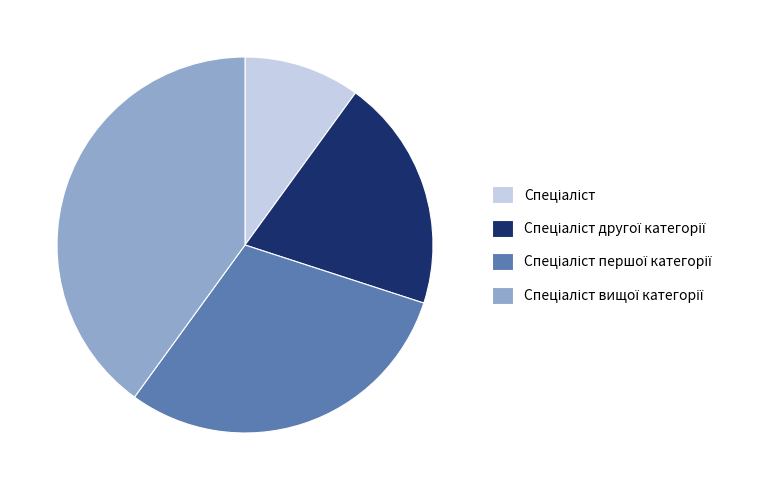

Is there a majority slice in this chart?

No